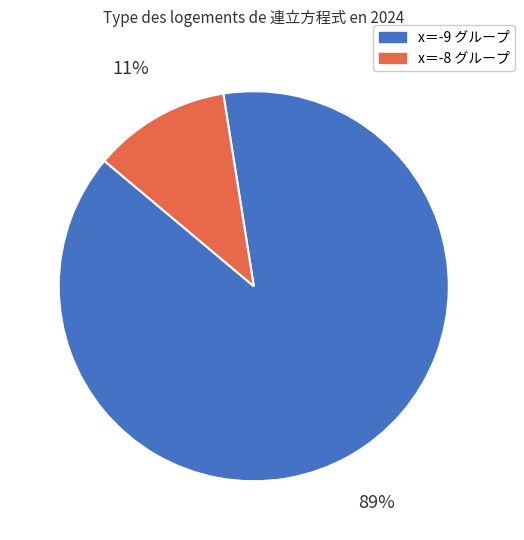

How many slices are in this pie chart?

2